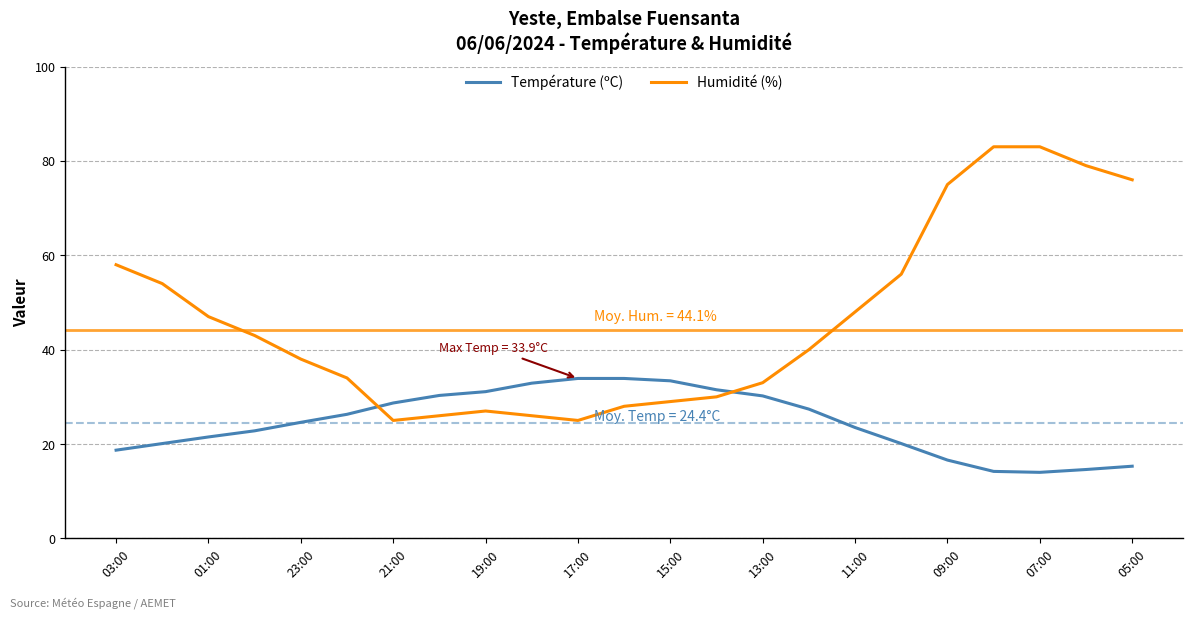

List the series in order of their peak value, highest first.

Humidité (%), Température (ºC)